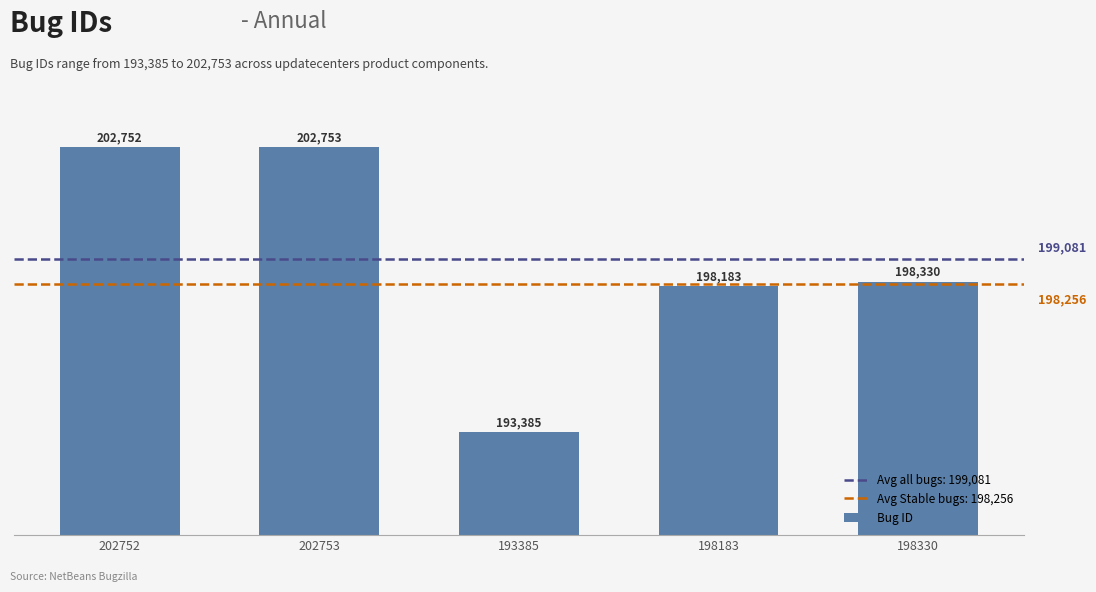

What is the minimum value shown in the chart?

193385